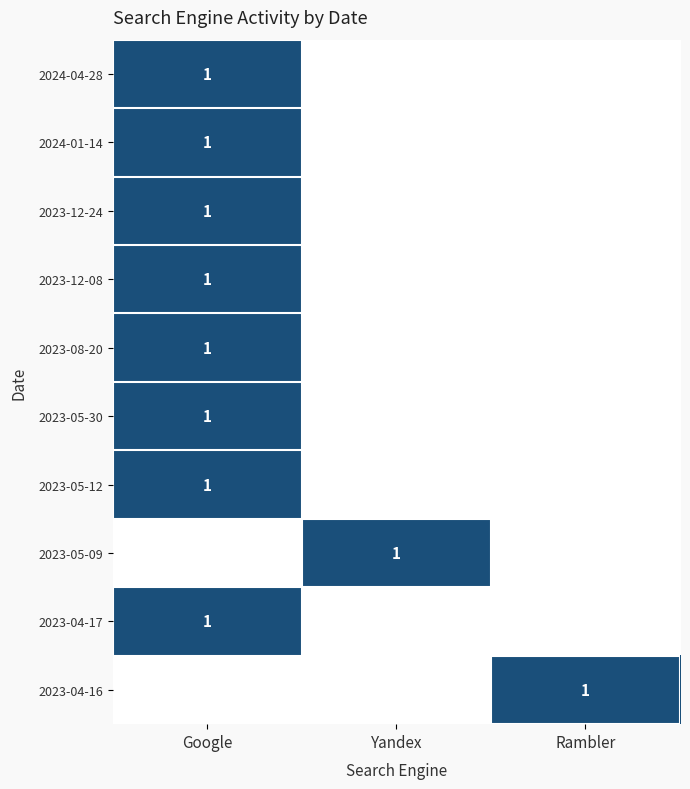

How many series are shown in this chart?

10